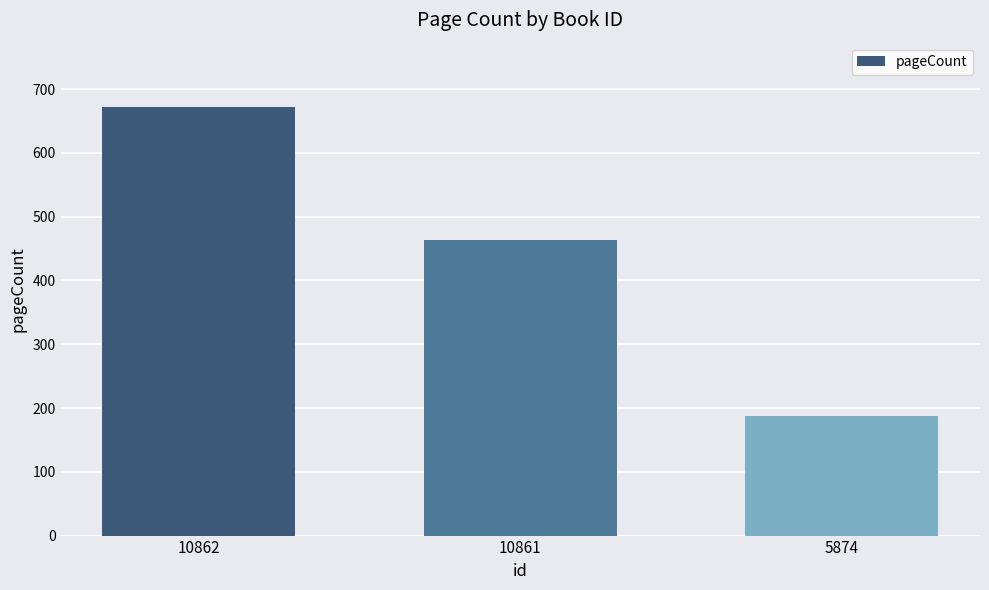

What is the difference between the values at 5874 and 10861?

276